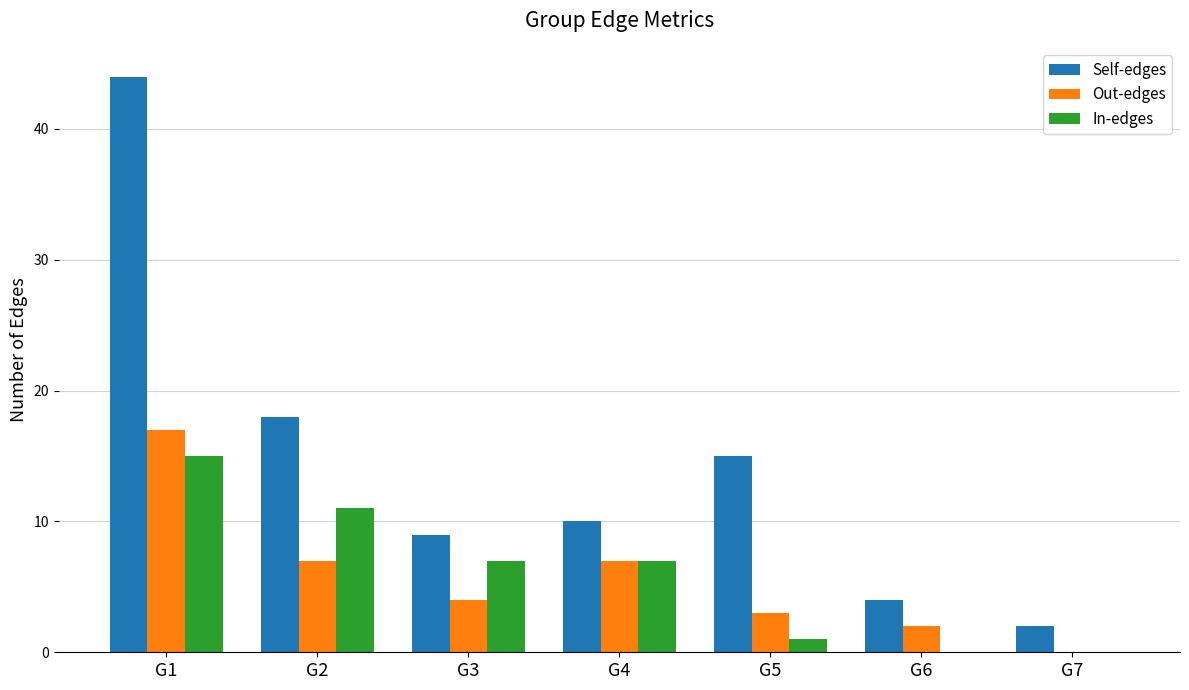

Reading left to right, extract all data points from this chart.

Self-edges: 44	18	9	10	15	4	2
Out-edges: 17	7	4	7	3	2	0
In-edges: 15	11	7	7	1	0	0